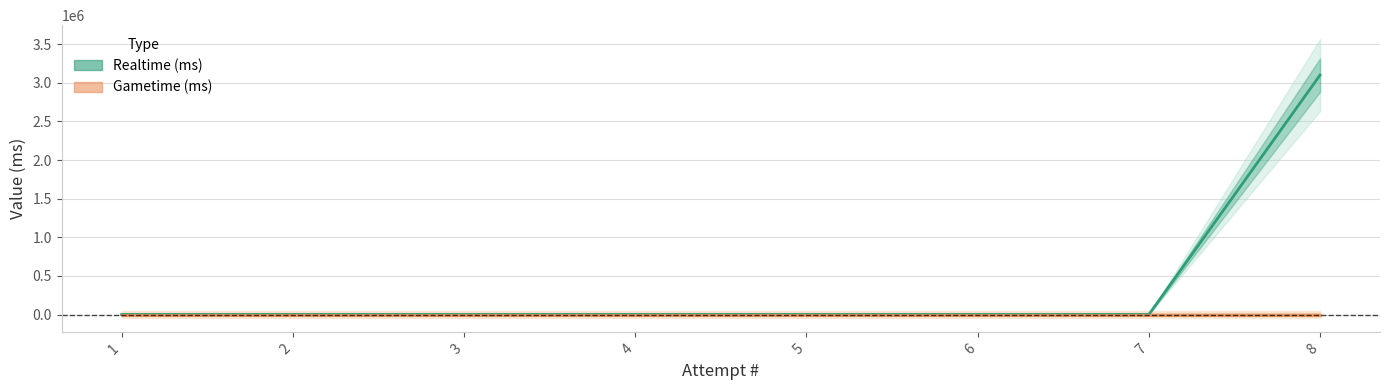

At which category does the chart reach its peak across all series?

8